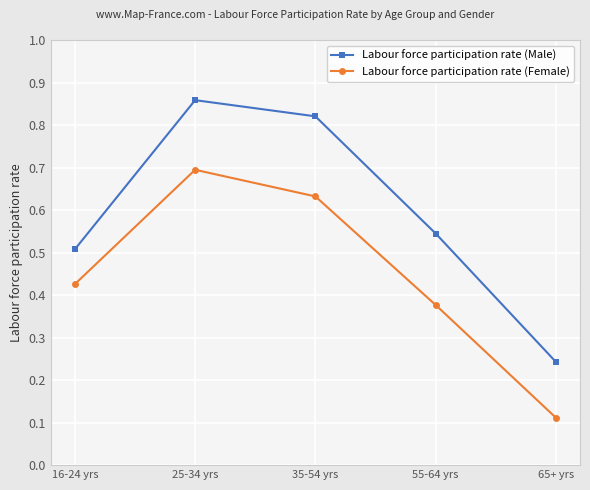

At how many categories does at least one series exceed 0?

5